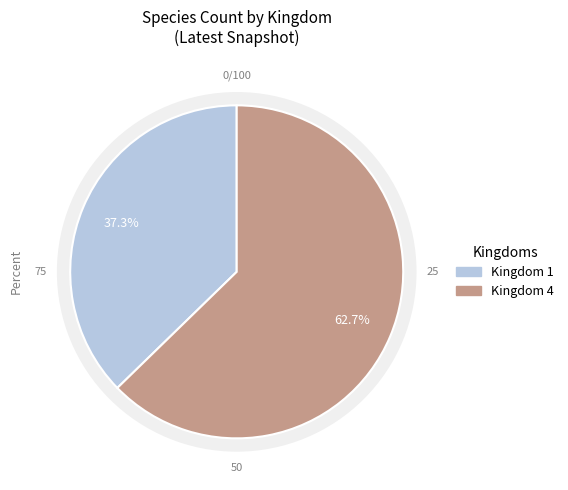

To the nearest percent, what is the combined percentage of 4 and 1?

100%